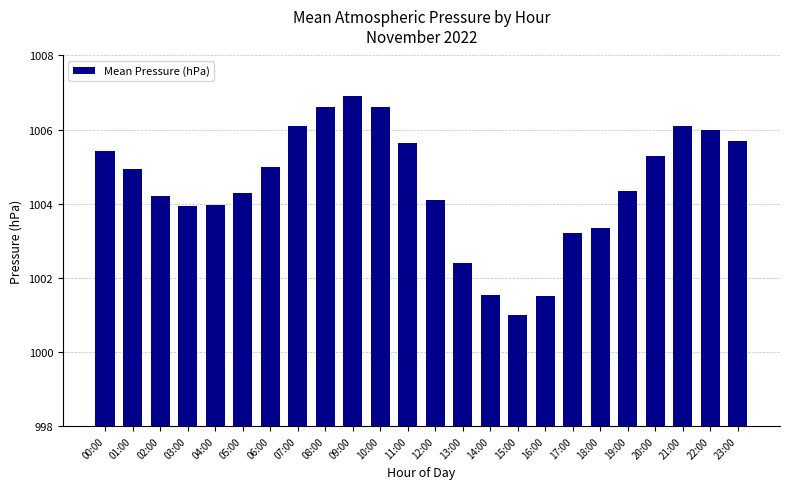

Reading left to right, list all the values displayed in this chart.

00:00=1005.4	01:00=1004.9	02:00=1004.2	03:00=1003.9	04:00=1004.0	05:00=1004.3	06:00=1005.0	07:00=1006.1	08:00=1006.6	09:00=1006.9	10:00=1006.6	11:00=1005.6	12:00=1004.1	13:00=1002.4	14:00=1001.5	15:00=1001.0	16:00=1001.5	17:00=1003.2	18:00=1003.4	19:00=1004.4	20:00=1005.3	21:00=1006.1	22:00=1006.0	23:00=1005.7